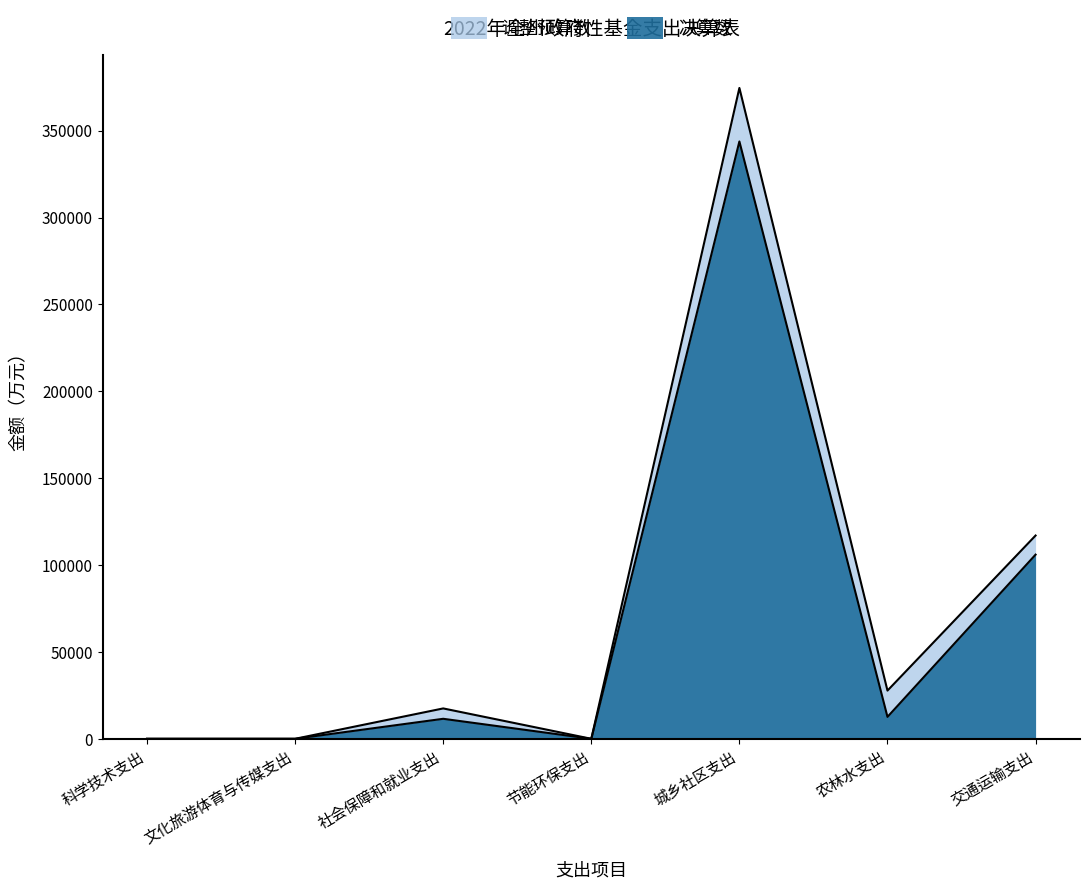

How many values in the 调整预算数 series exceed 17476?

3